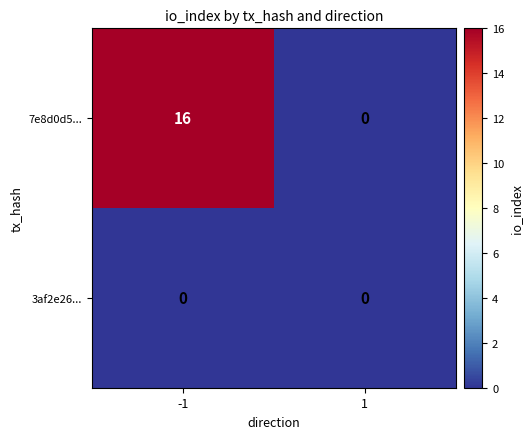

List the series in order of their overall mean, lowest first.

3af2e26..., 7e8d0d5...